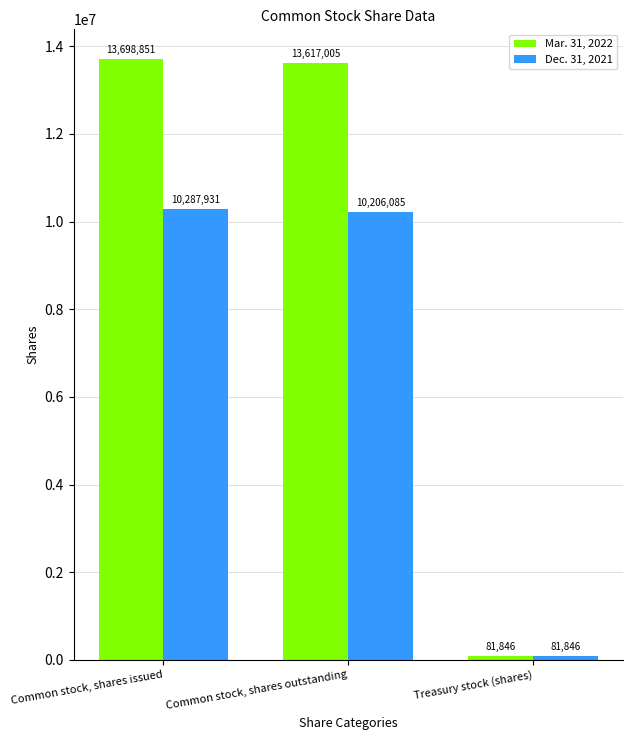

What are all the series names shown in the legend?

Mar. 31, 2022, Dec. 31, 2021